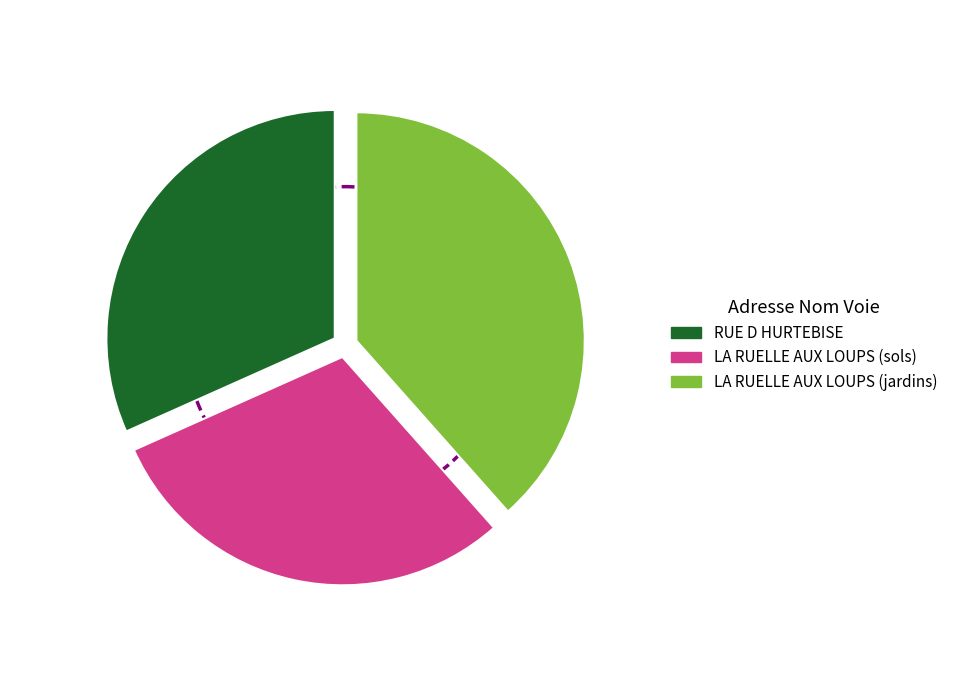

Does RUE D HURTEBISE account for over 50% of the chart?

No